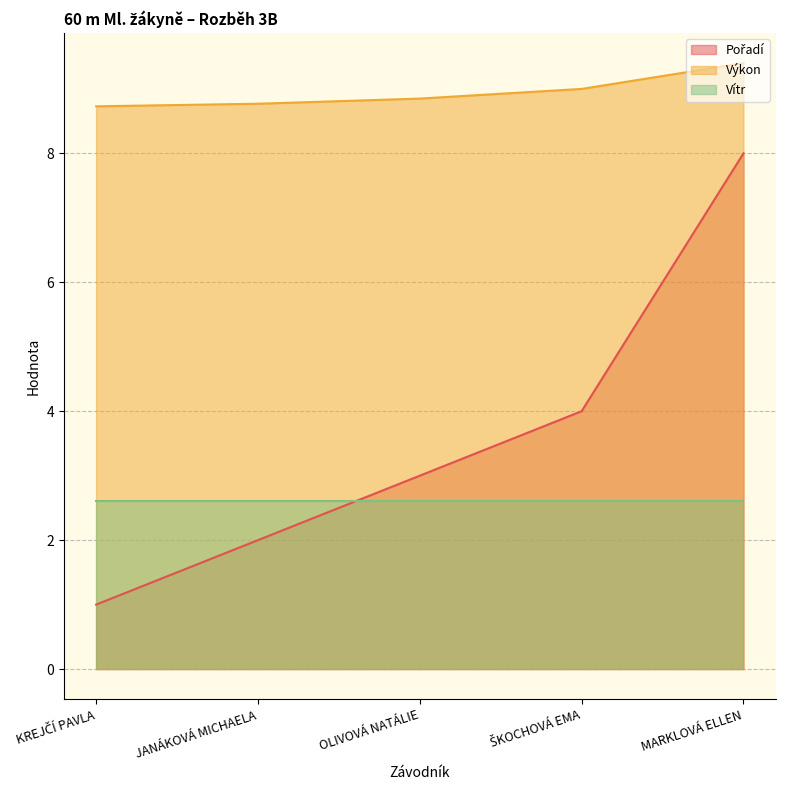

What position from the right is OLIVOVÁ NATÁLIE?

3